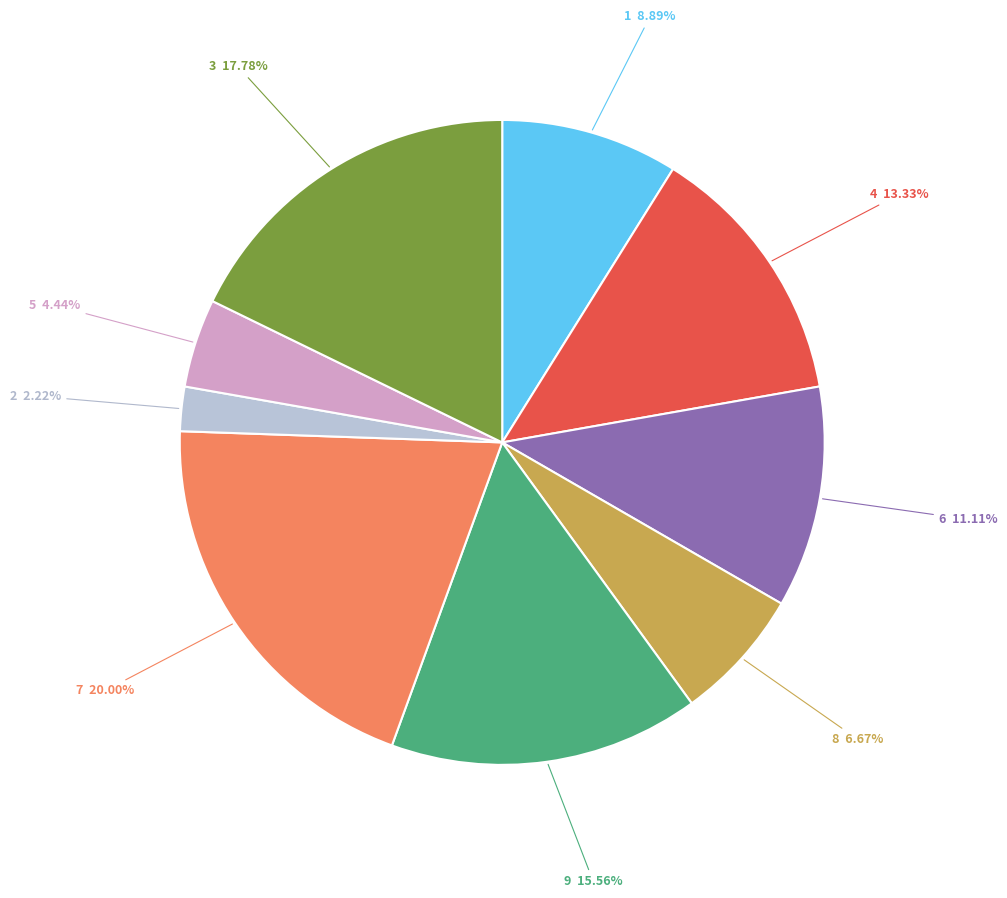

To the nearest percent, what percentage of the pie is 4?

13%